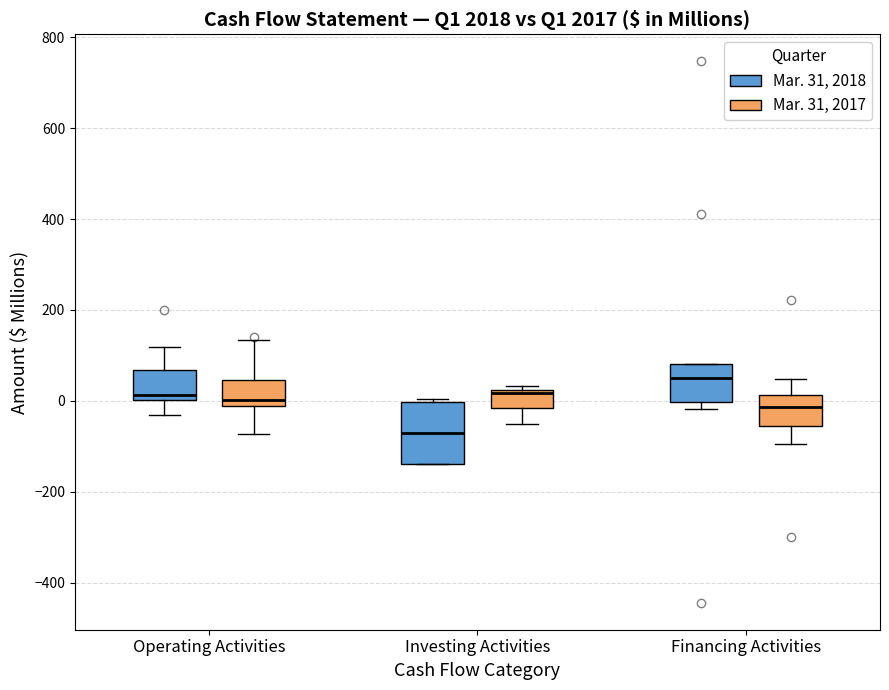

Where does the median line of the box for Investing Activities (Mar. 31, 2018) sit on the y-axis? The values are not printed on the chart, so give them approximately, as read against the axis.

-80